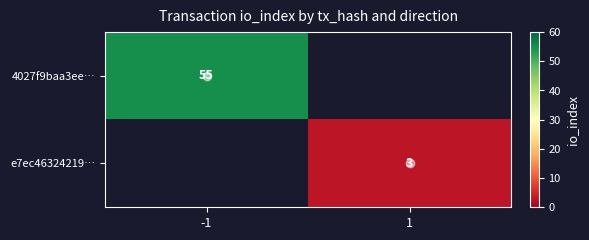

List the series in order of their overall mean, highest first.

4027f9baa3ee…, e7ec46324219…